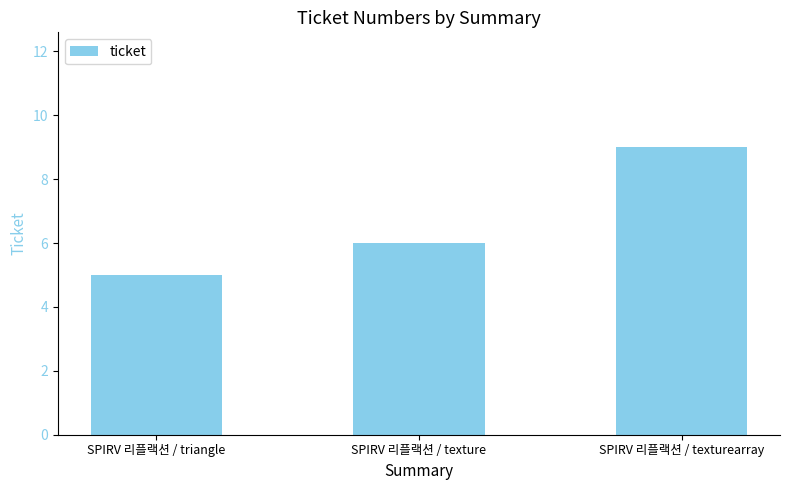

The chart shows a value of 6 at SPIRV 리플랙션 / texture. True or false?

True